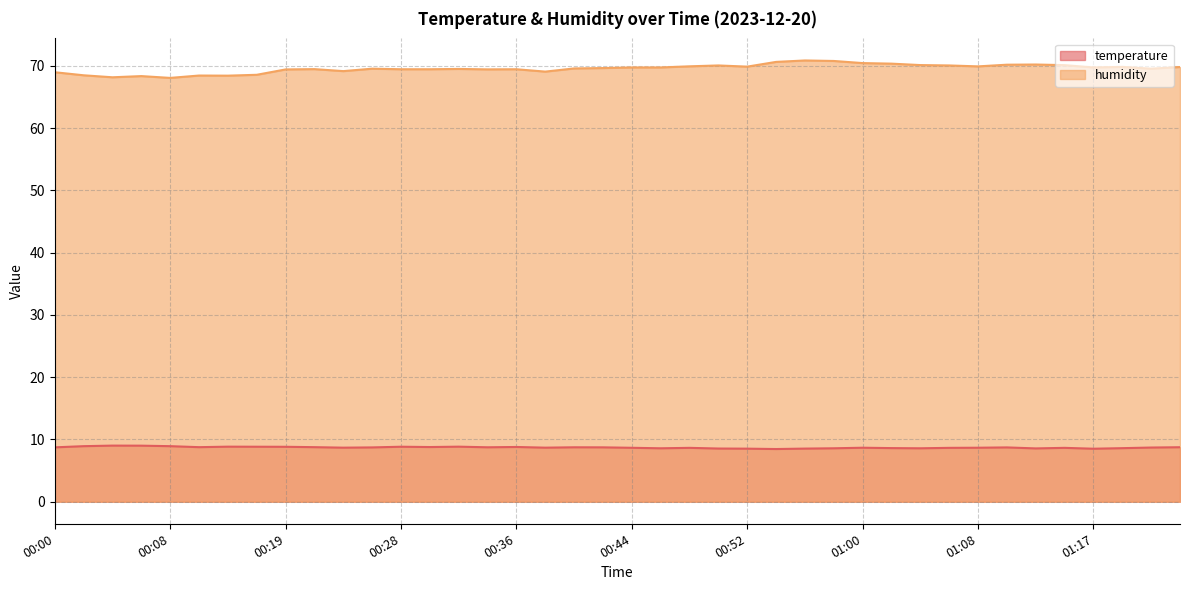

What is the greatest value displayed?

70.9